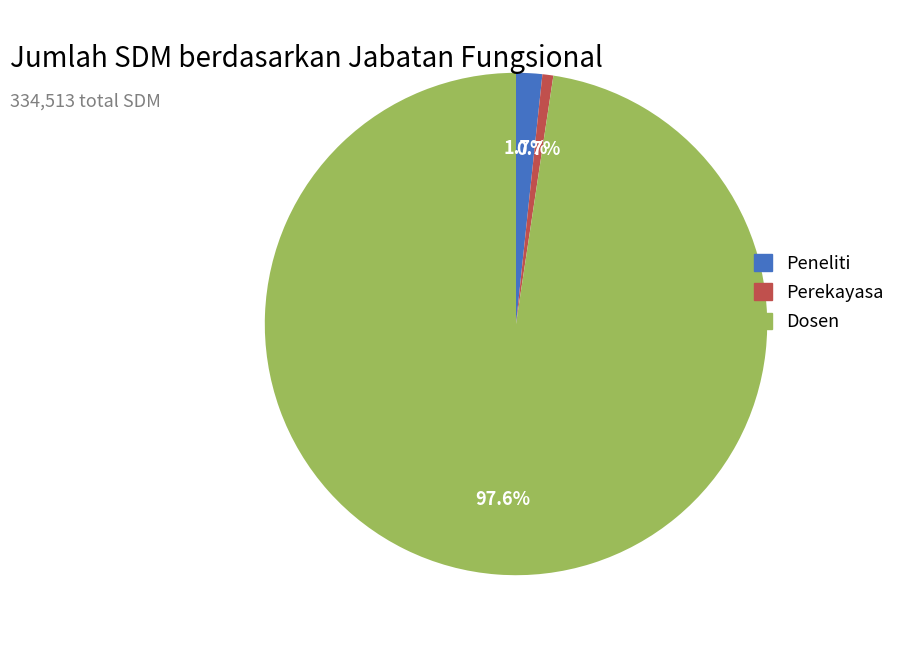

The Peneliti slice represents 10% of the pie. True or false?

False